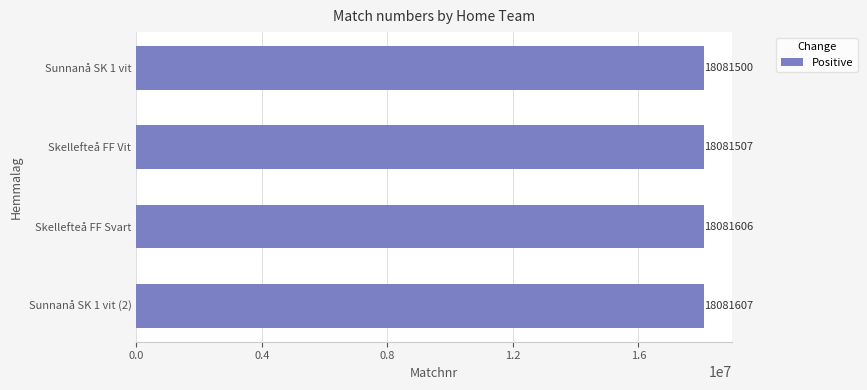

What value does the data have at Sunnanå SK 1 vit?

18081500